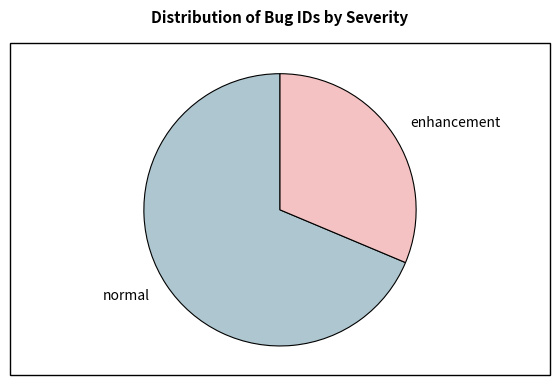

Which category accounts for the majority?

normal